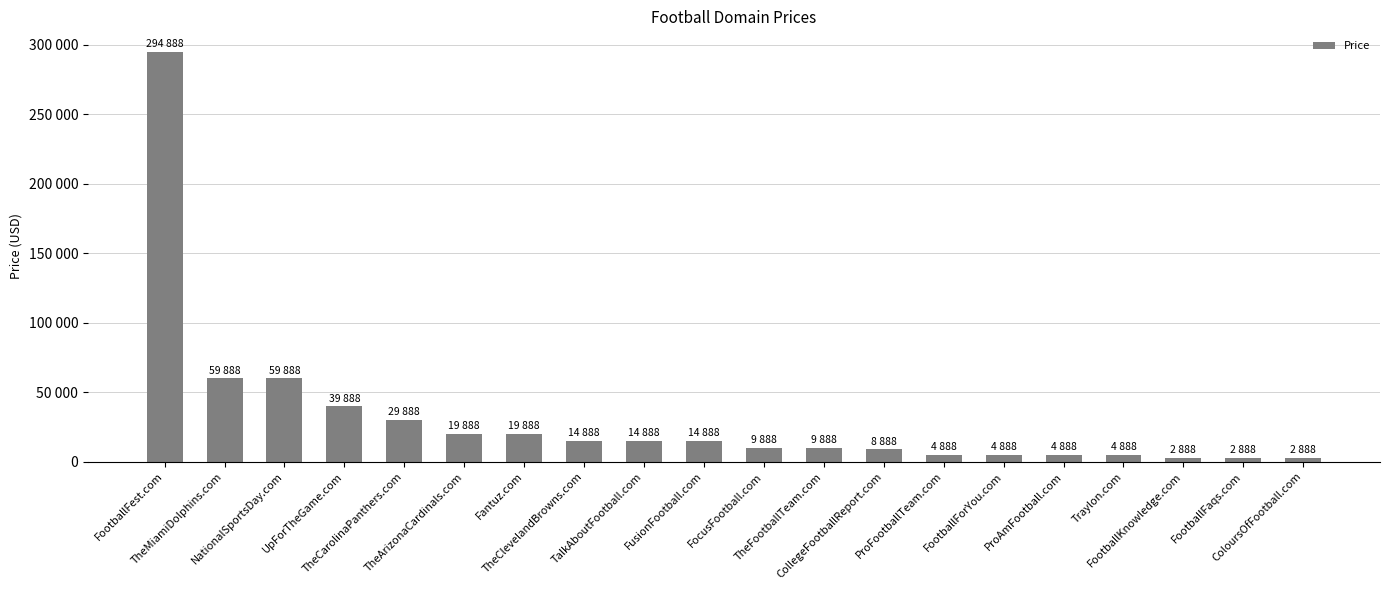

What is the label of the 19th bar from the left?

FootballFaqs.com